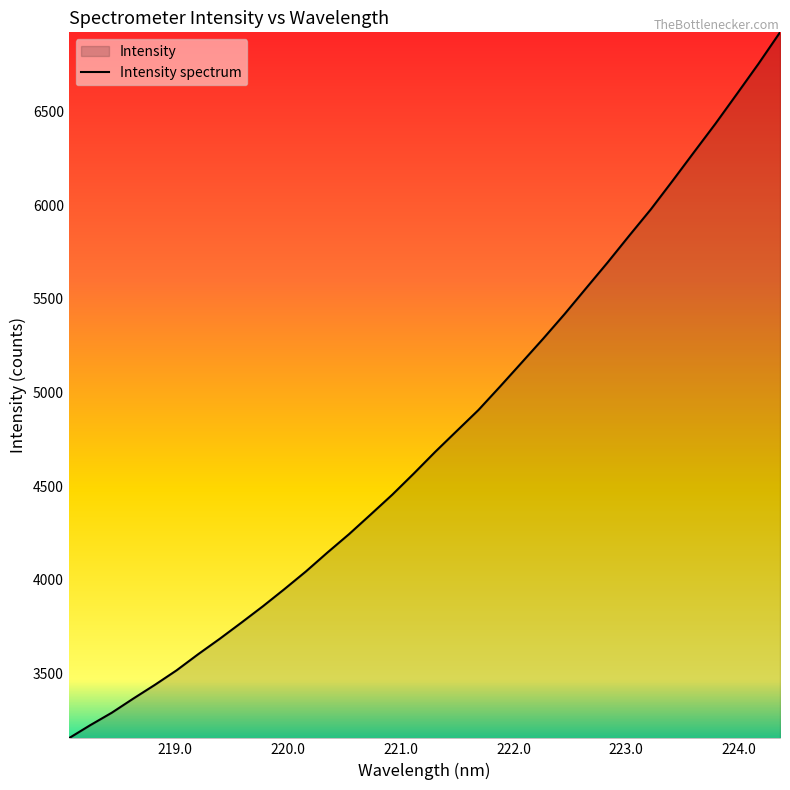

What is the difference between the maximum and minimum values?

3770.6